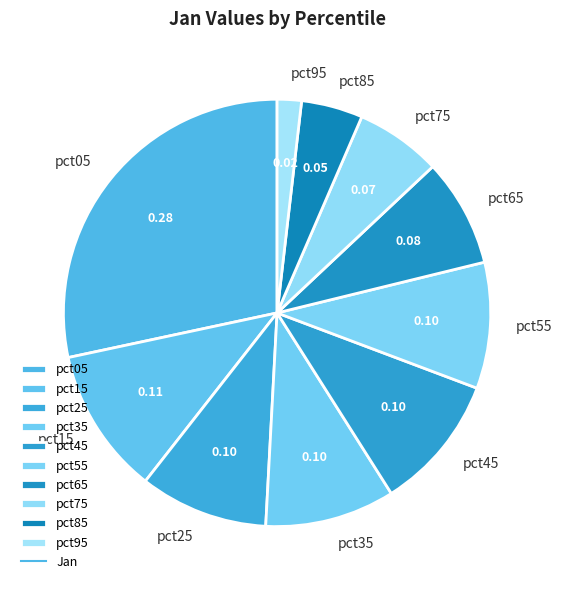

Is there any slice that represents more than half of the pie?

No